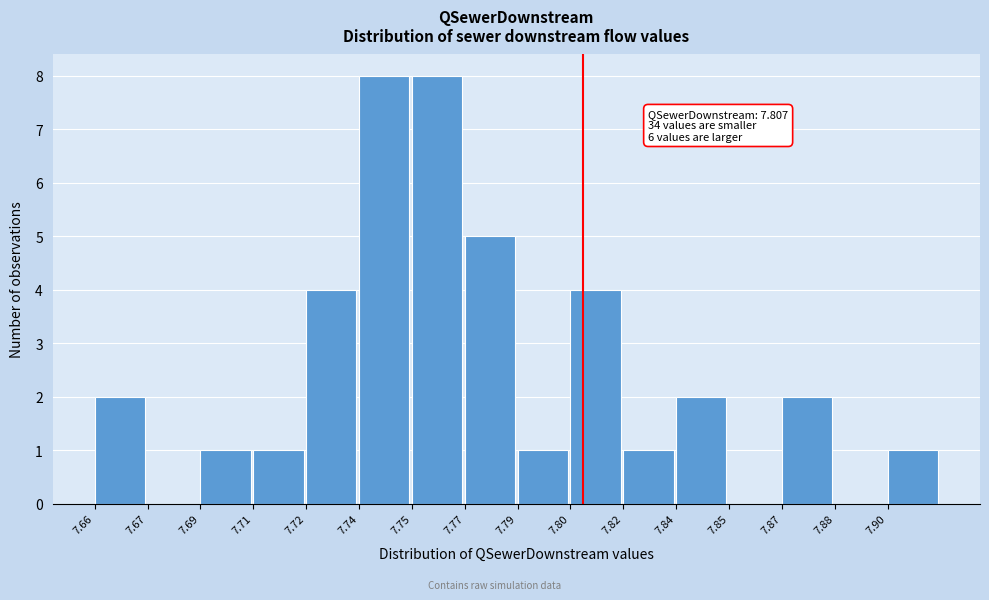

Reading left to right, what are all the values shown in this chart?

7.66=2	7.67=0	7.69=1	7.71=1	7.72=4	7.74=8	7.75=8	7.77=5	7.79=1	7.80=4	7.82=1	7.84=2	7.85=0	7.87=2	7.88=0	7.90=1